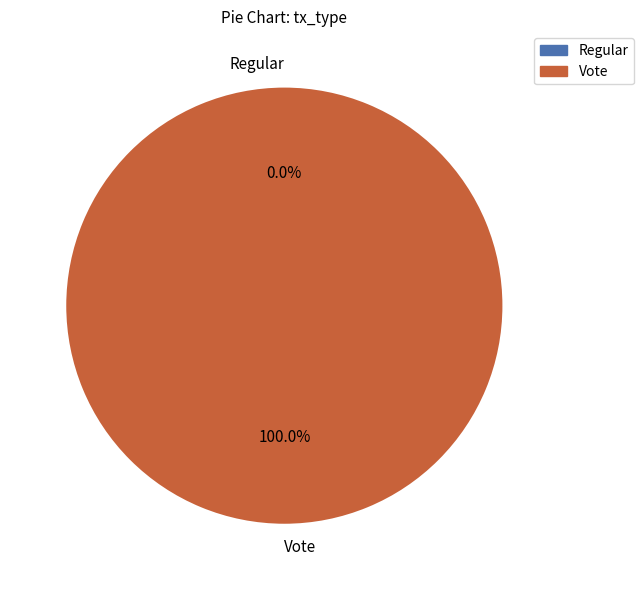

To the nearest percent, what is the difference between the Vote and Regular slice percentages?

100%